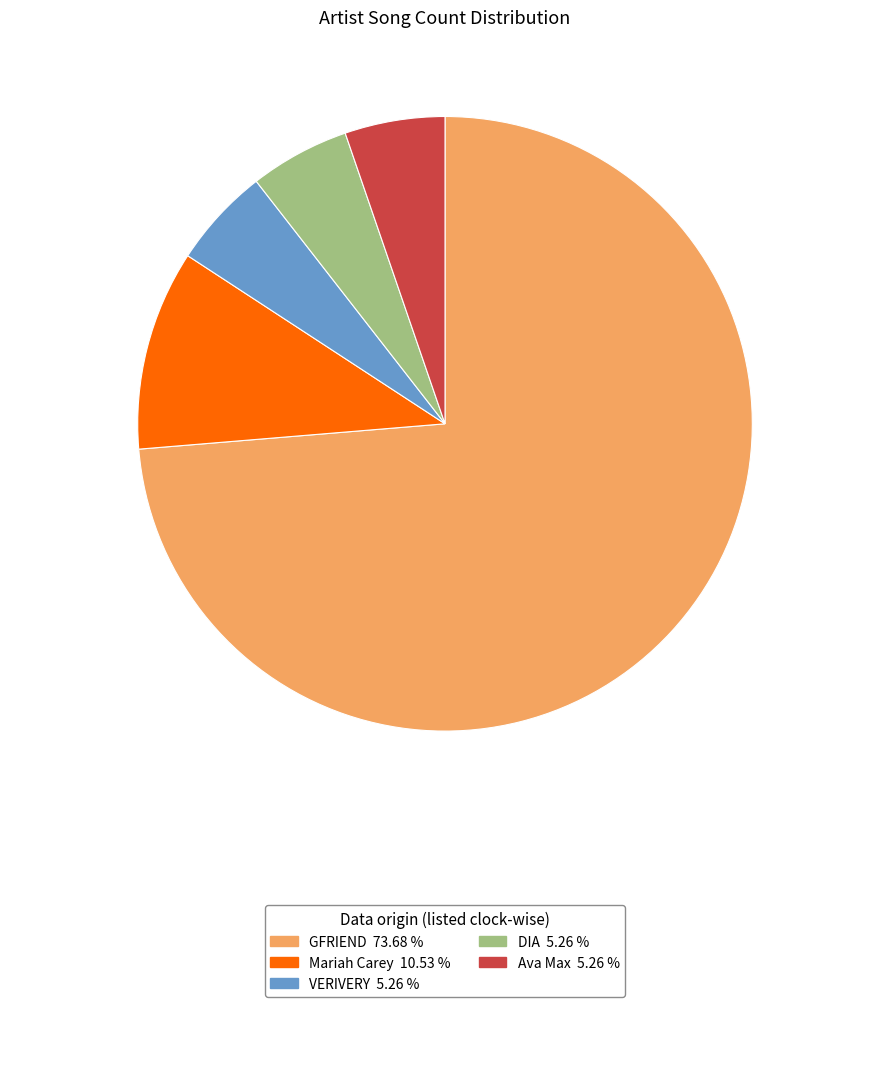

Is there any slice that represents more than half of the pie?

Yes